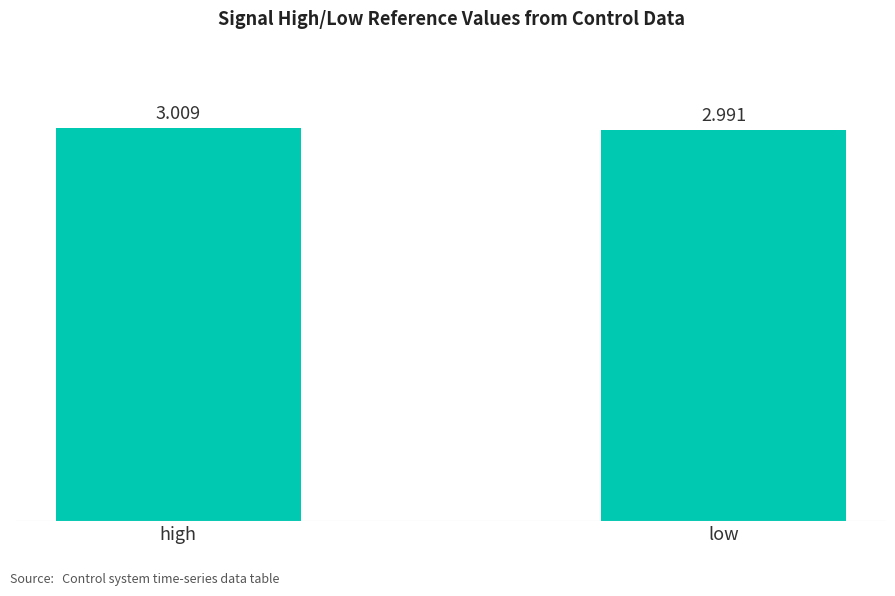

The value at high is 4.0. True or false?

False